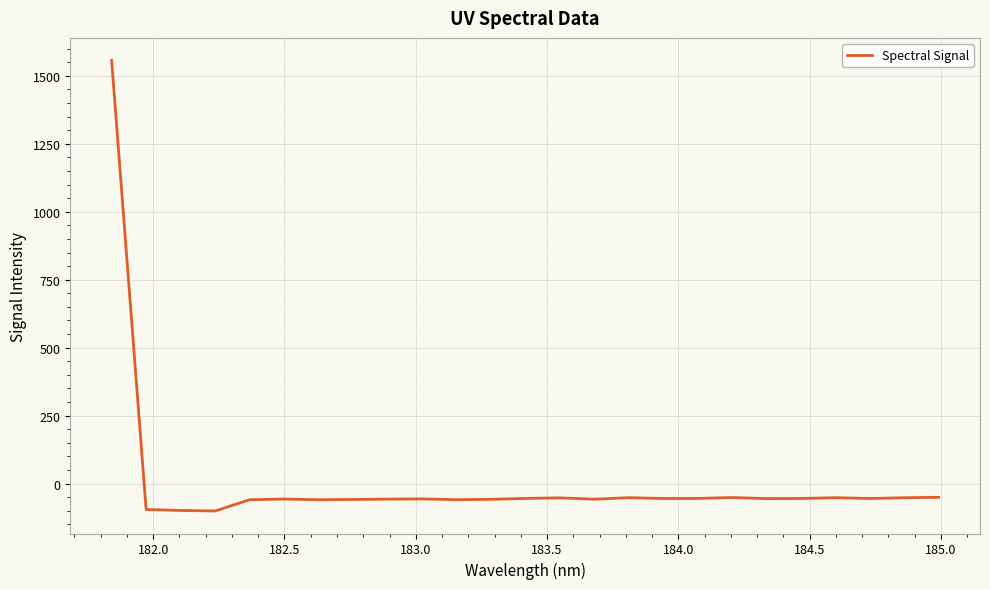

What is the difference between the maximum and minimum values?

1657.7